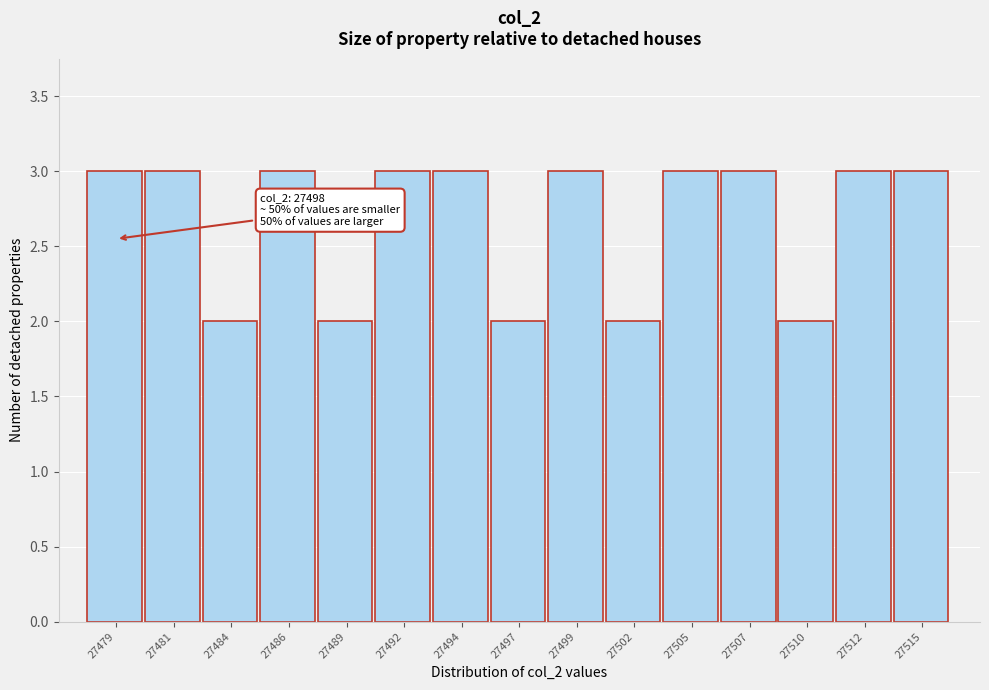

Reading left to right, what are all the values shown in this chart?

3	3	2	3	2	3	3	2	3	2	3	3	2	3	3